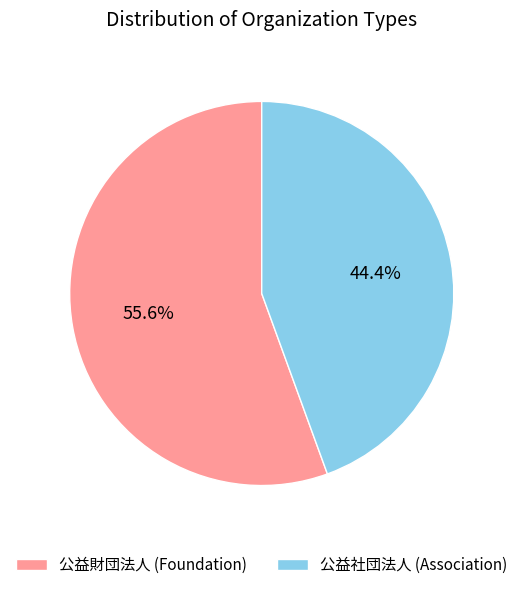

Count the number of slices in the pie.

2